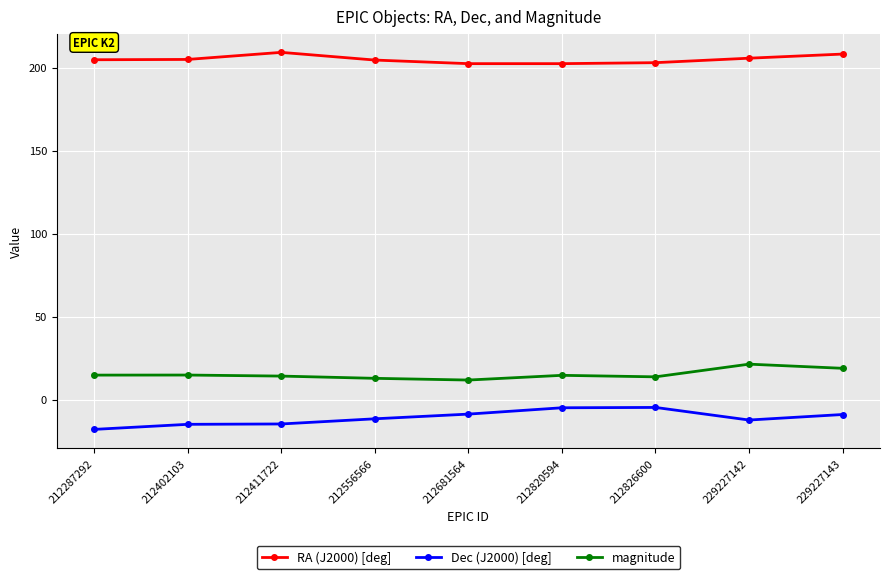

What is the difference between the maximum and minimum values in the magnitude series?

9.6